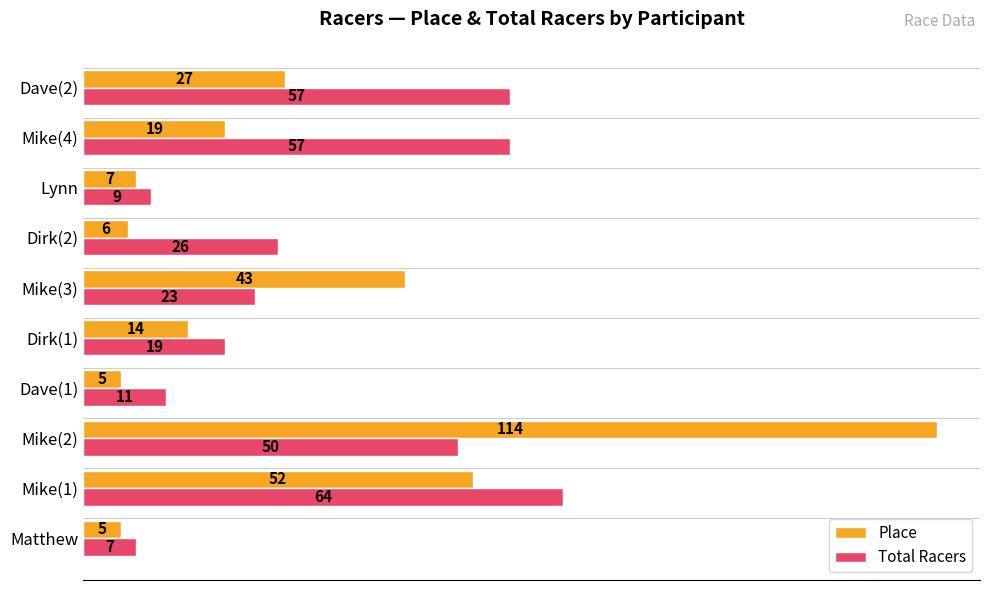

What is the sum of all Total Racers values?

323